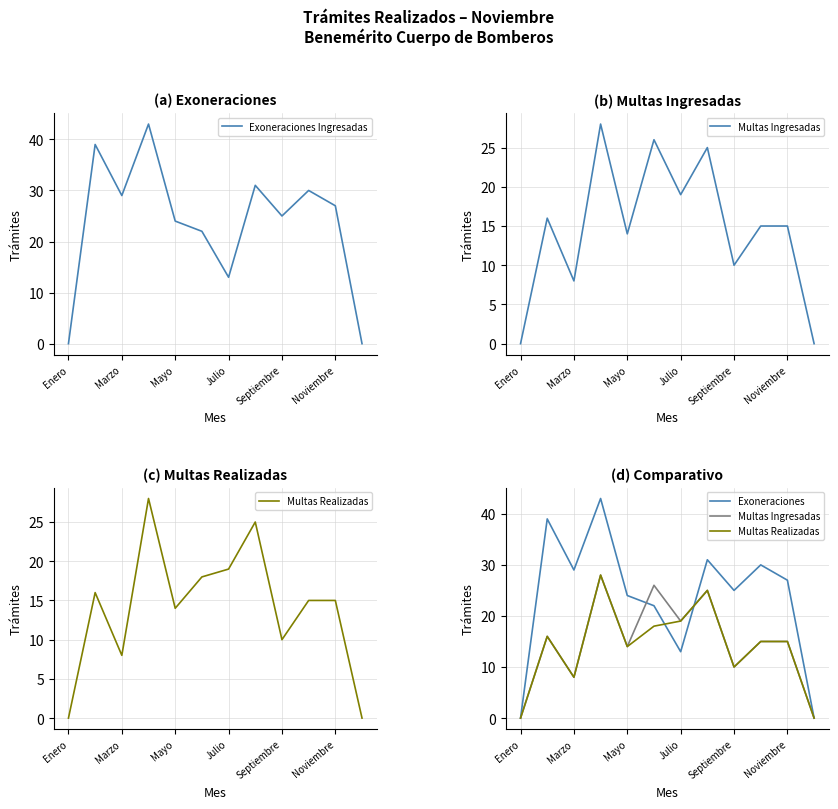

List the series in order of their peak value, lowest first.

Multas Ingresadas, Multas Realizadas, Exoneraciones Ingresadas, Exoneraciones